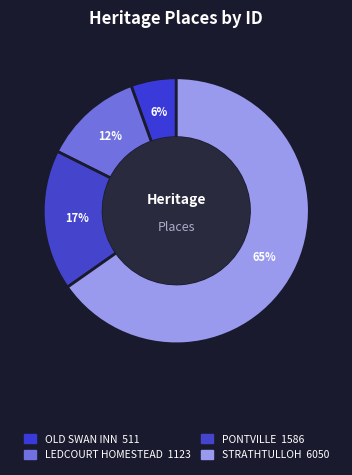

The PONTVILLE slice represents 17% of the pie. True or false?

True